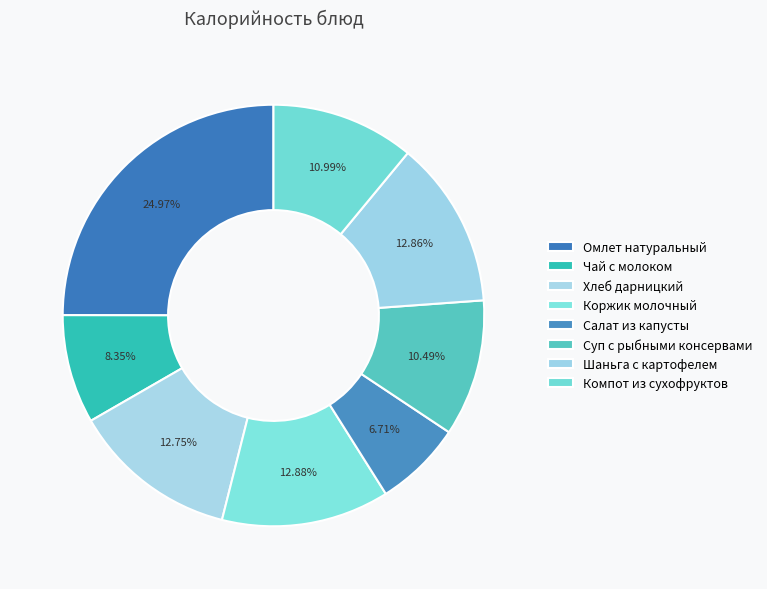

How many slices are in this pie chart?

8